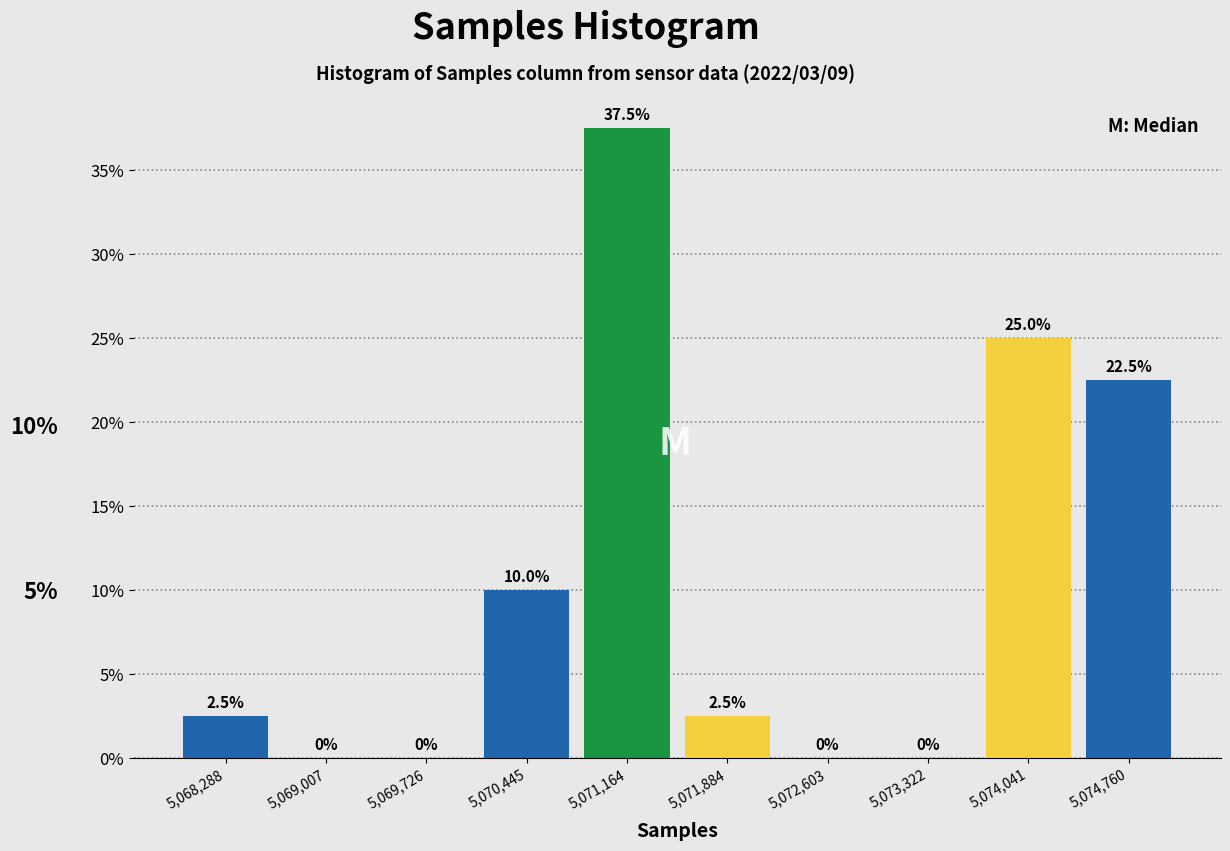

Over which range of the x-axis is the bar tallest?

5070800 to 5071500